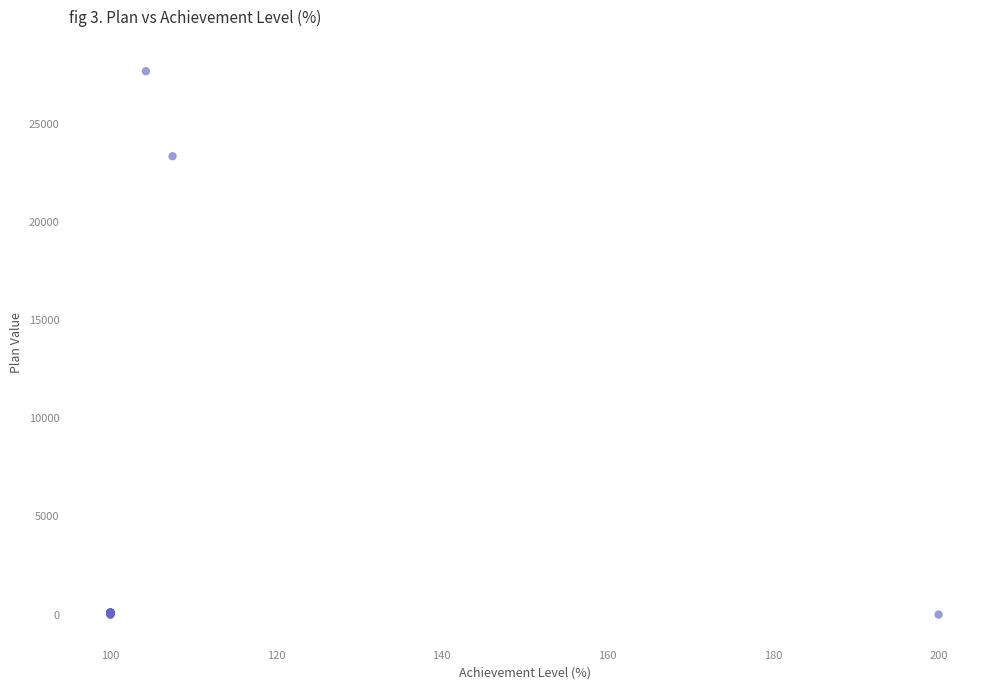

What Y value in the scatter plot is closest to 13842?

23352.7